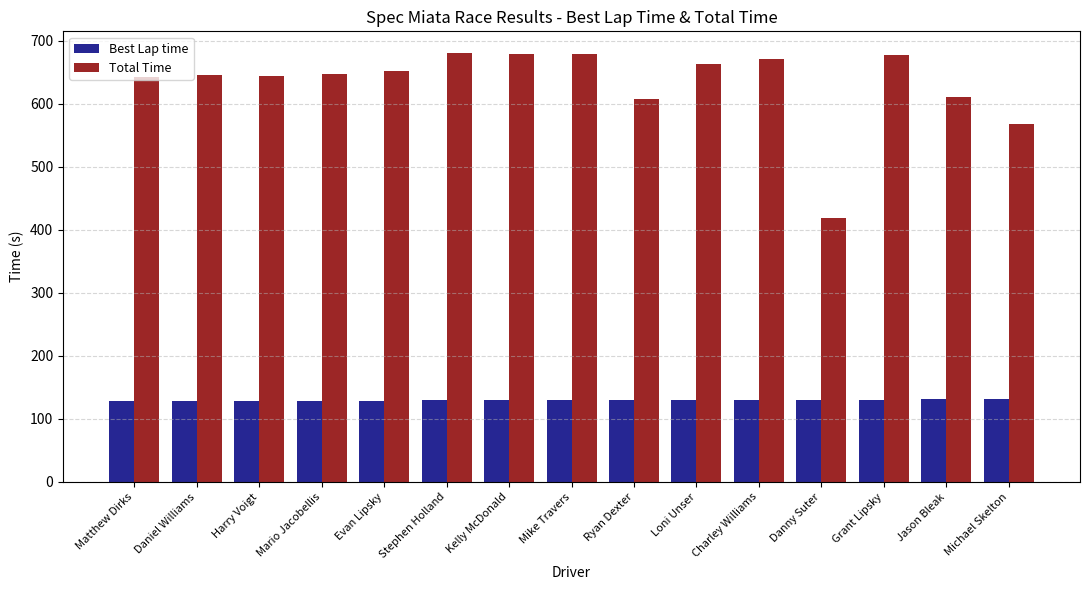

At how many categories does at least one series exceed 285?

15